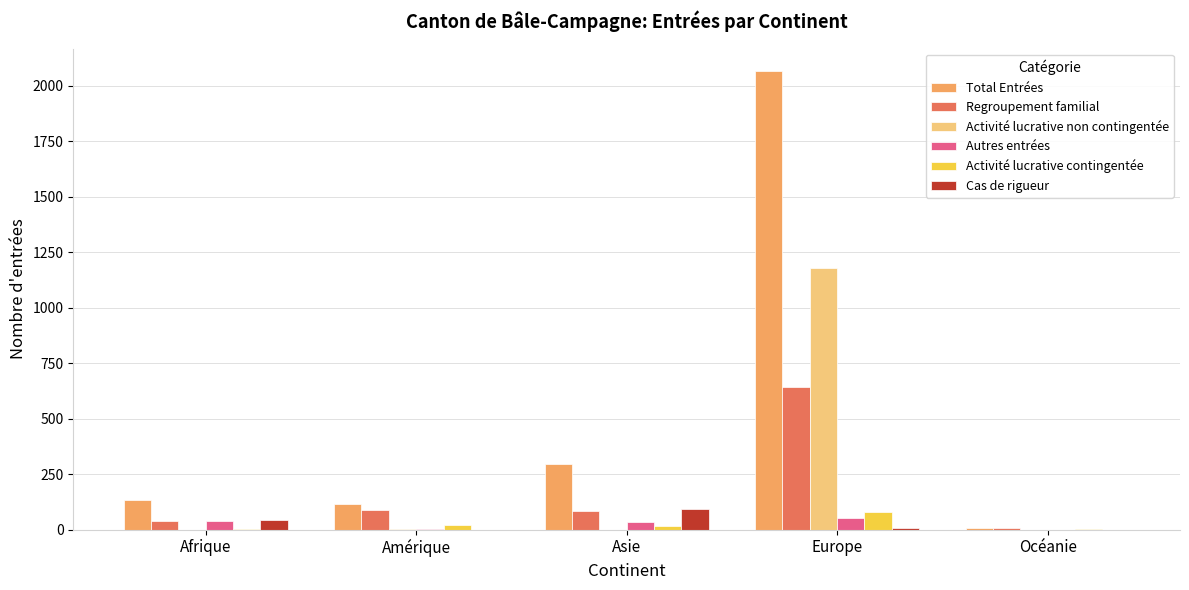

Which series changed the most between Amérique and Asie?

Total Entrées